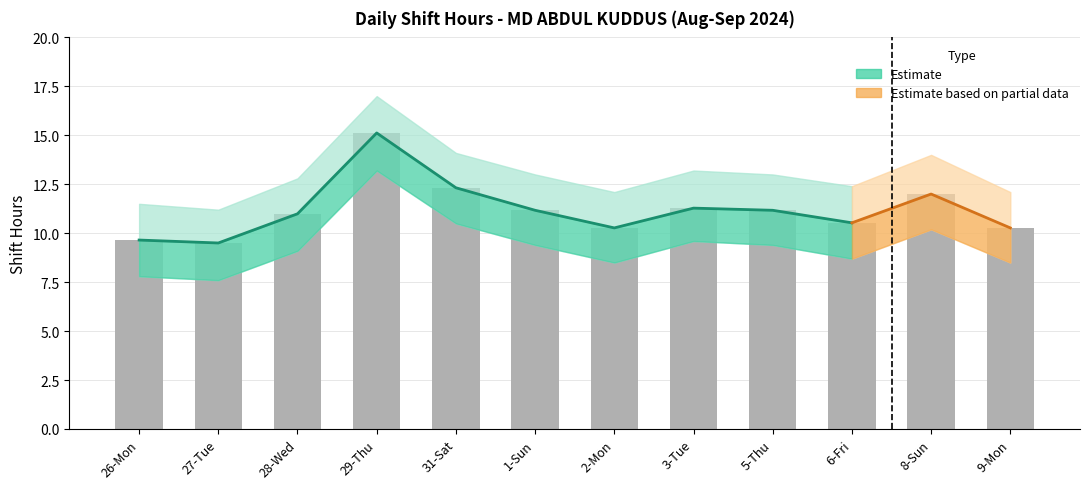

What is the total value across all series at 27-Tue?

28.3